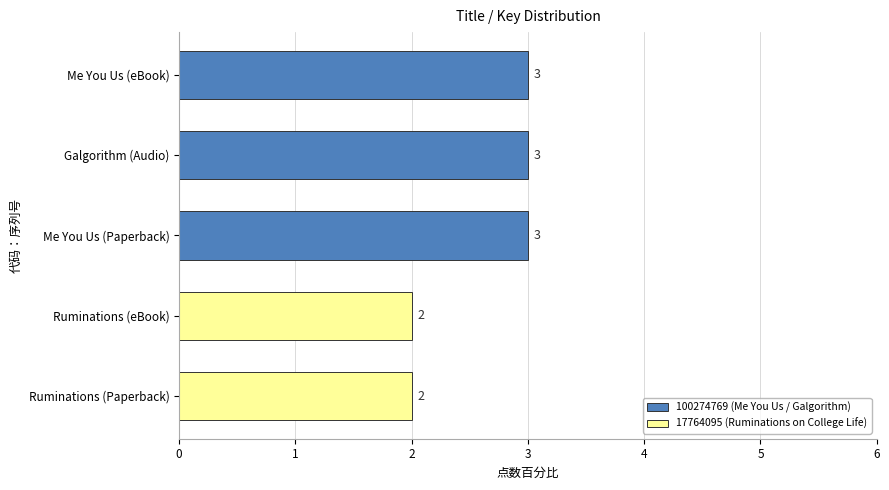

What is the sum of all values?

13